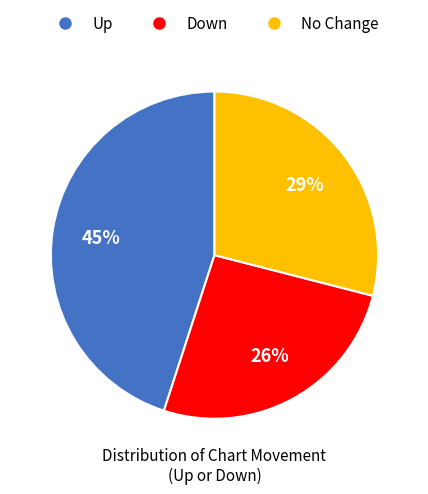

Does any single category account for the majority?

No